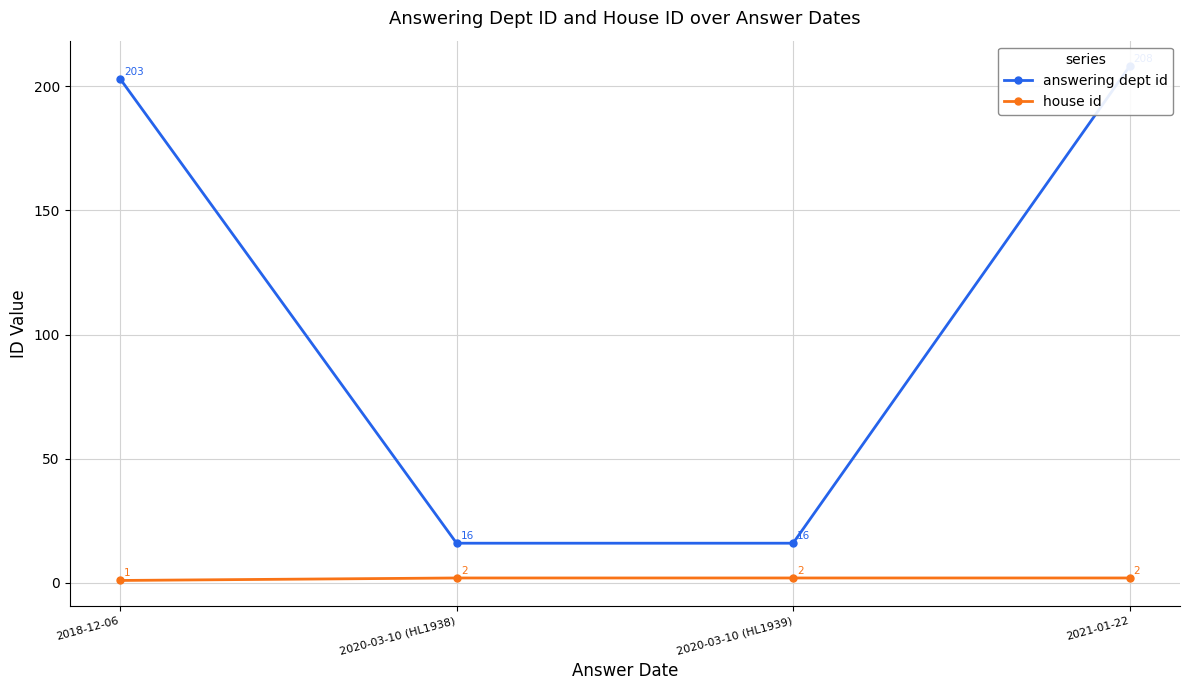

Reading left to right, extract all data points from this chart.

answering dept id: 2018-12-06=203	2020-03-10 (HL1938)=16	2020-03-10 (HL1939)=16	2021-01-22=208
house id: 2018-12-06=1	2020-03-10 (HL1938)=2	2020-03-10 (HL1939)=2	2021-01-22=2